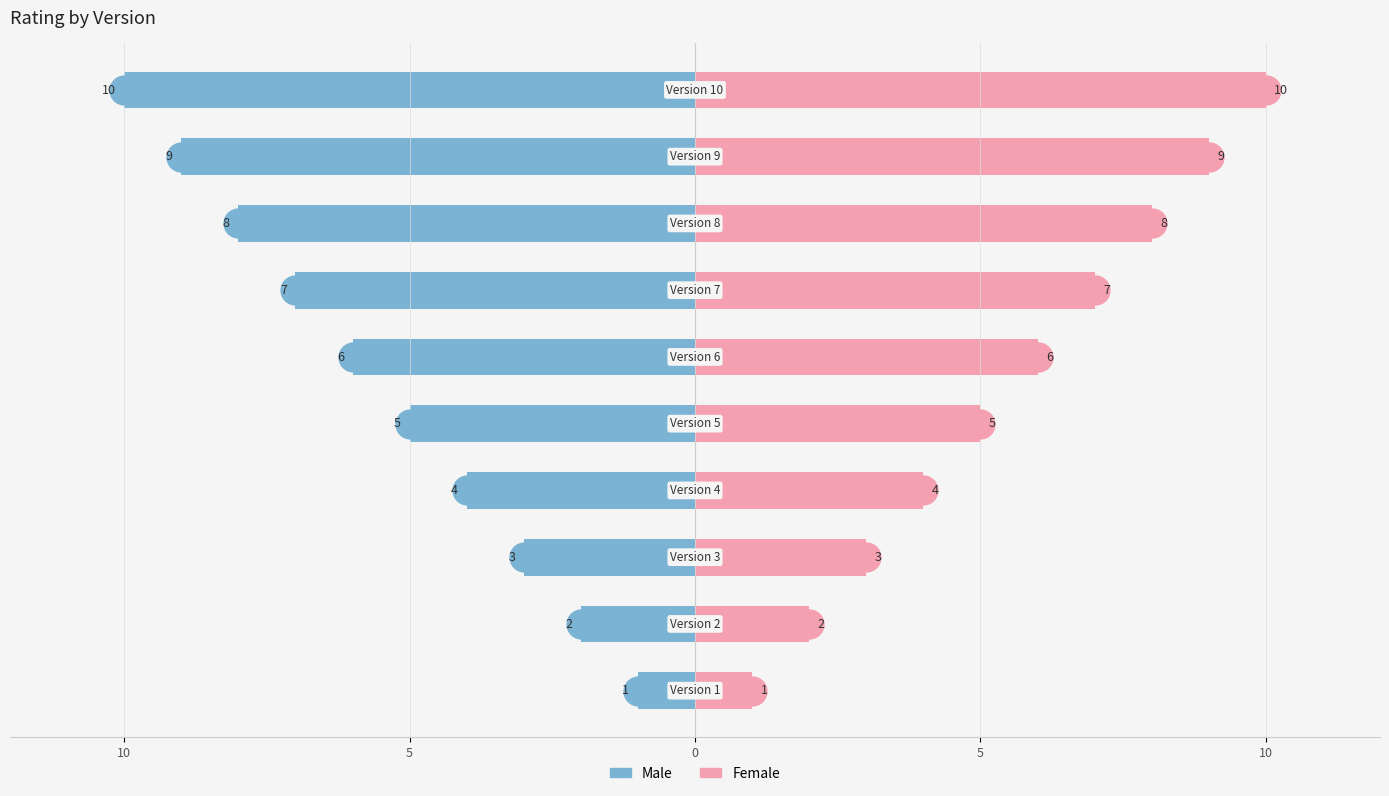

Which series has the largest total across all categories?

Female